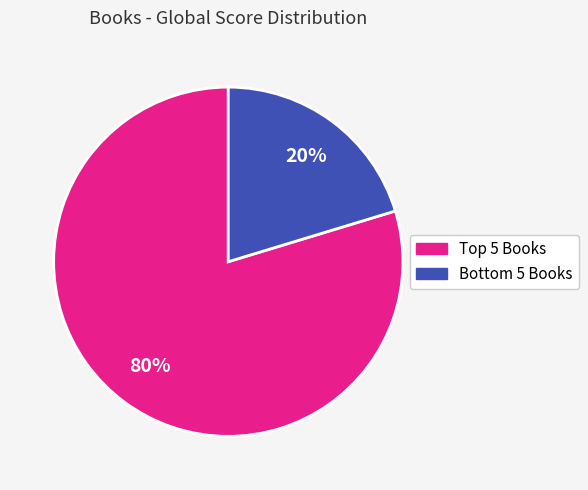

Is there a majority slice in this chart?

Yes